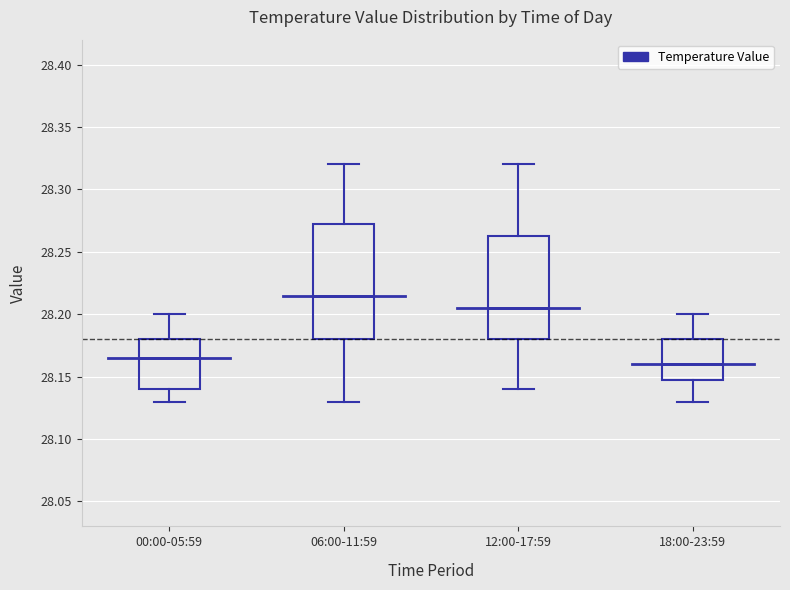

Where does the median line of the box for 06:00-11:59 sit on the y-axis? The values are not printed on the chart, so give them approximately, as read against the axis.

28.215